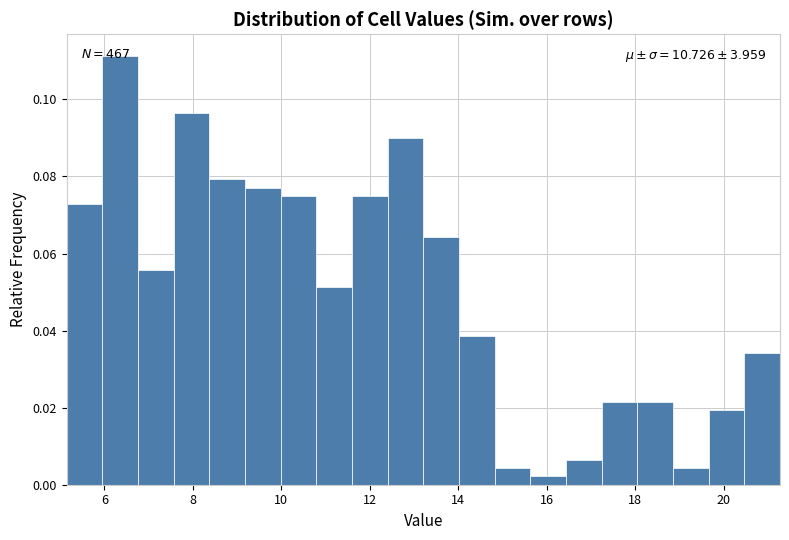

Over which range of the x-axis is the bar tallest?

6.0 to 6.8